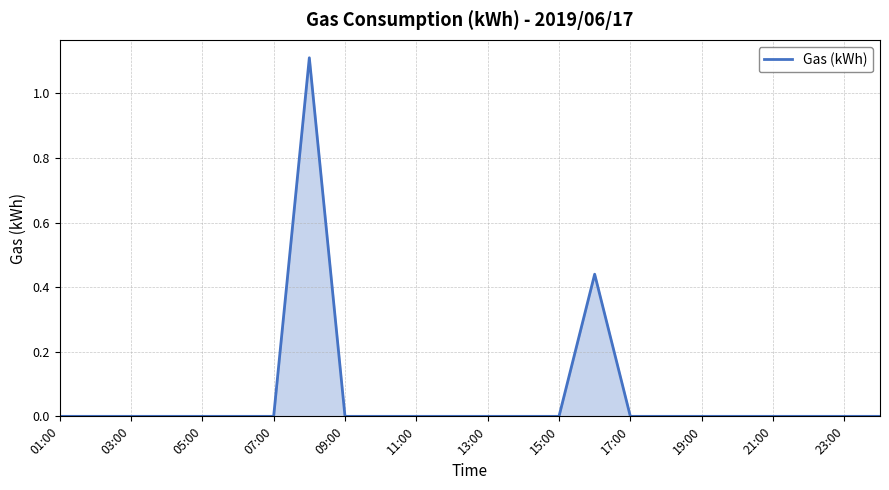

What is the difference between the maximum and minimum values?

1.1